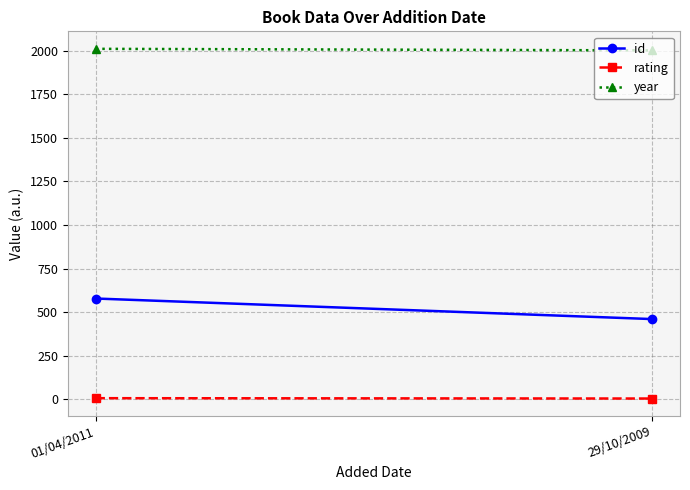

What is the difference between the highest and lowest values at 29/10/2009?

1998